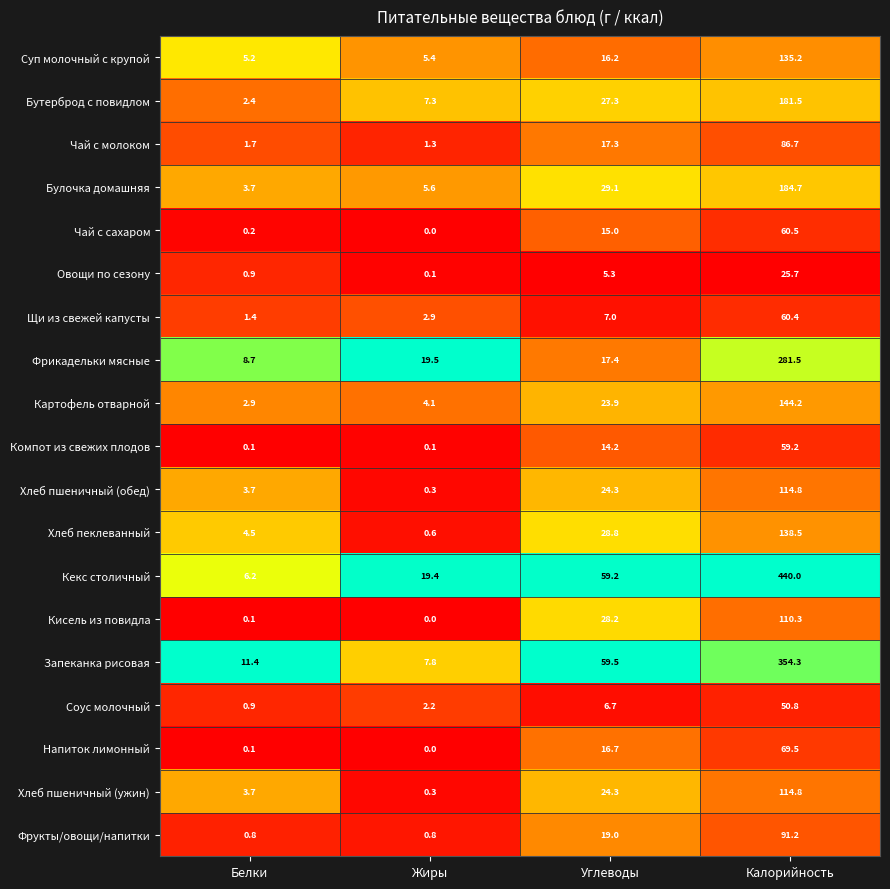

Which series has the largest total across all categories?

Кекс столичный